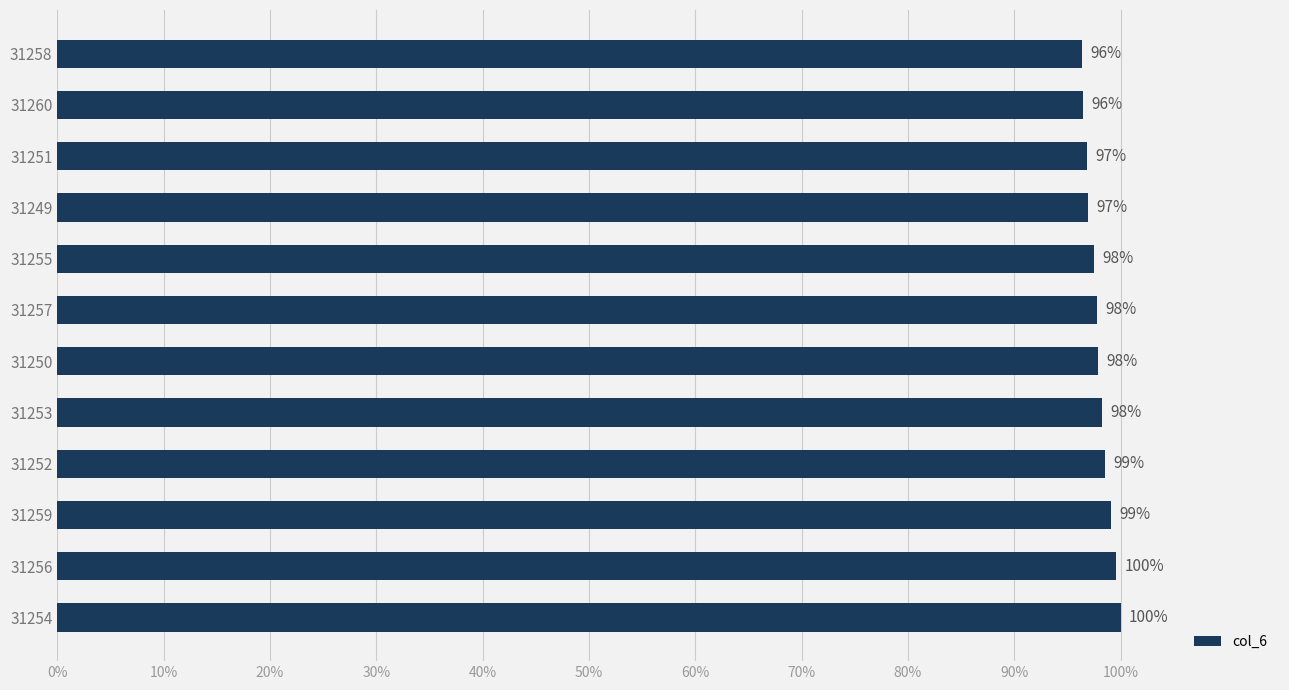

What is the ratio of the value at 31258 to the value at 31252?

1.0